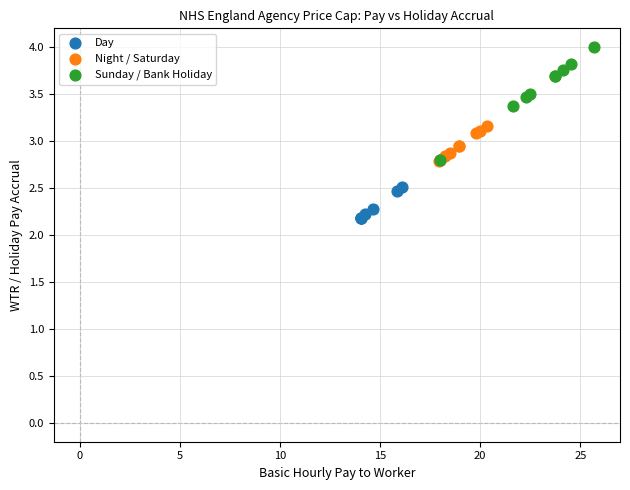

Which series reaches the minimum Y coordinate?

Day